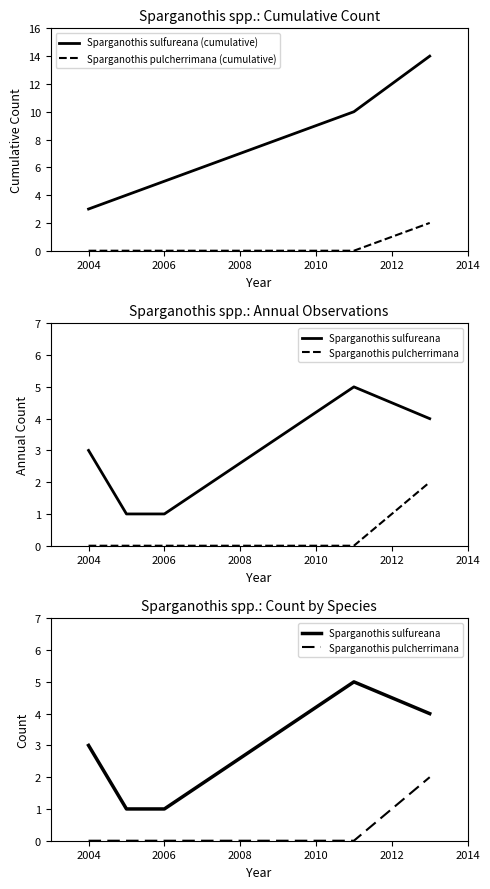

What is the difference between the maximum and minimum values in the Sparganothis pulcherrimana (cumulative) series?

2